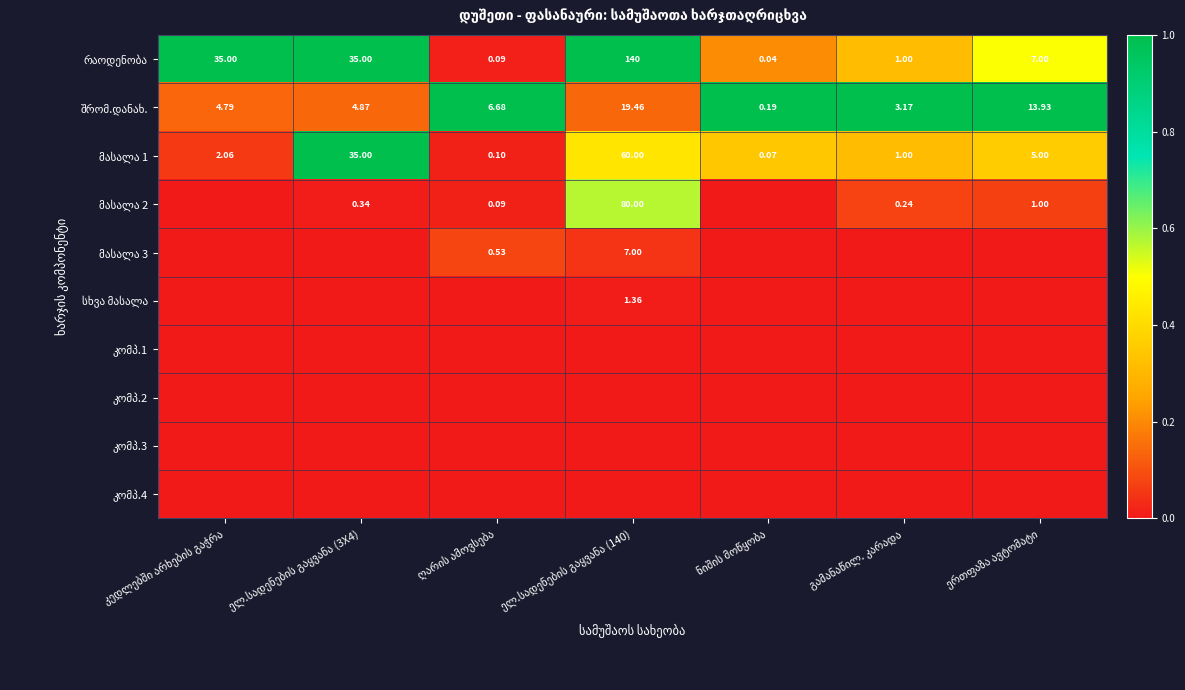

How many distinct data groups are displayed?

10